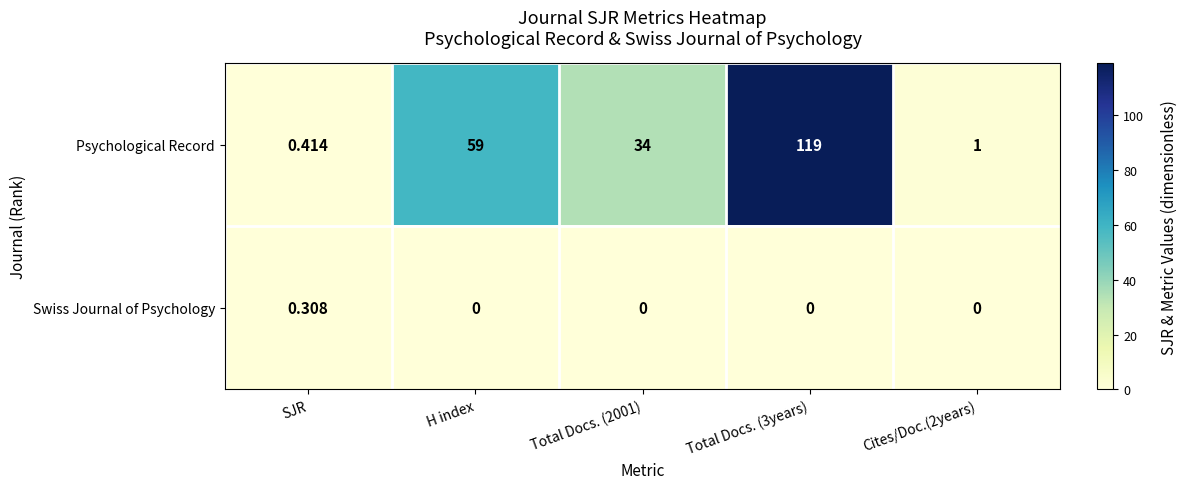

What is the spread (max minus min) of values at SJR?

0.1